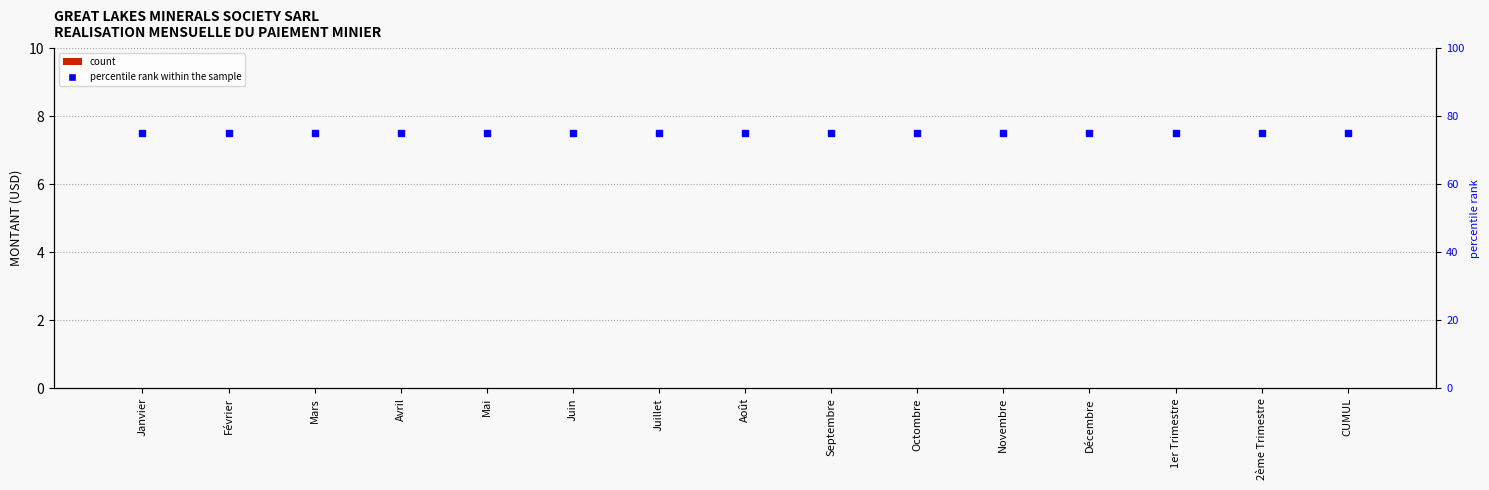

Reading left to right, list all the values displayed in this chart.

MONTANT (USD): 0	0	0	0	0	0	0	0	0	0	0	0	0	0	0
percentile rank within the sample: 75	75	75	75	75	75	75	75	75	75	75	75	75	75	75